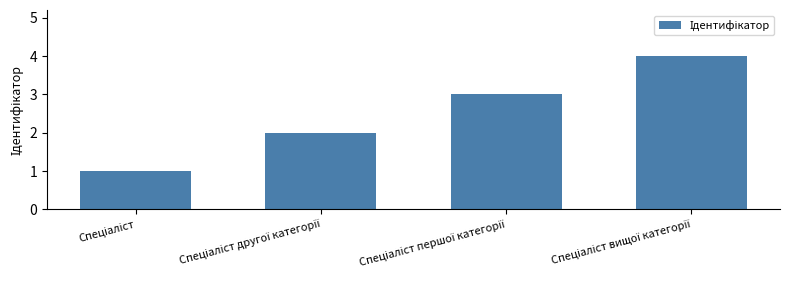

What is the difference between the maximum and minimum values?

3